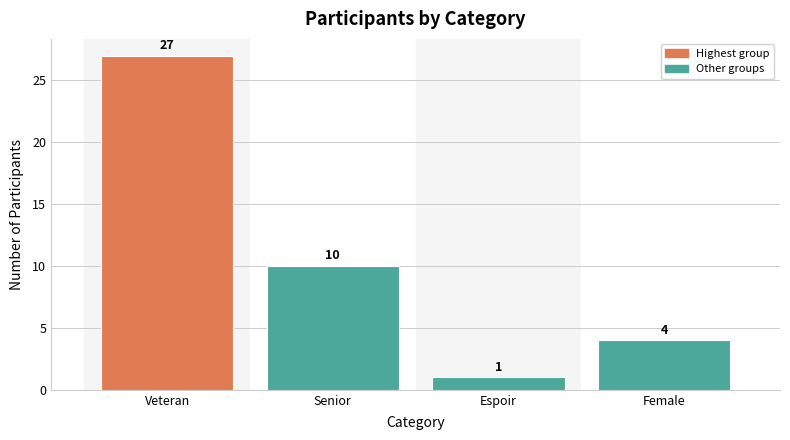

Which label corresponds to the smallest value in the chart?

Espoir